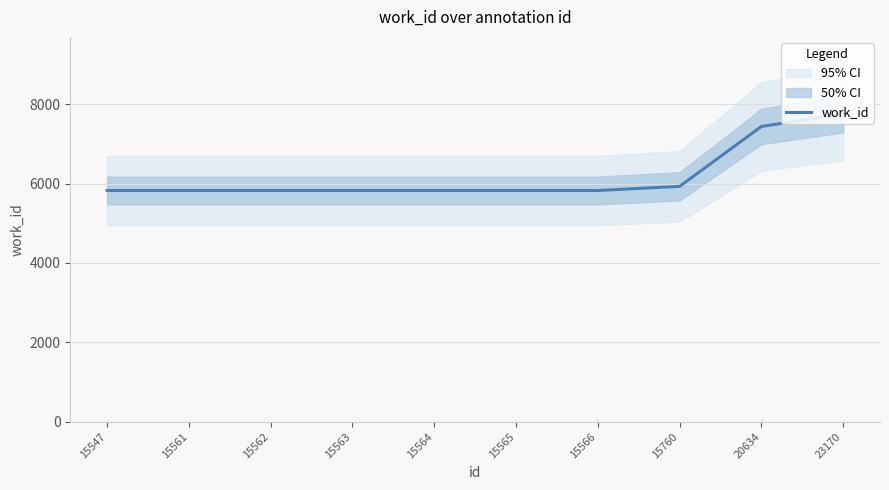

Is this an area chart (filled region under the line)?

No